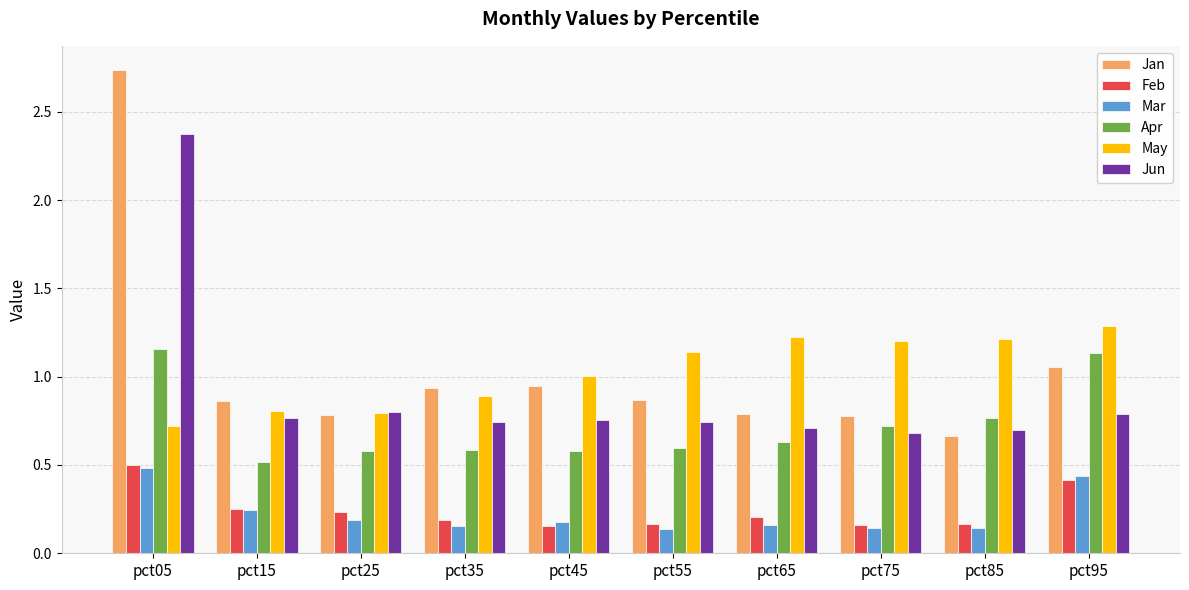

Is it true that Jun equals 0.7 at pct65?

True